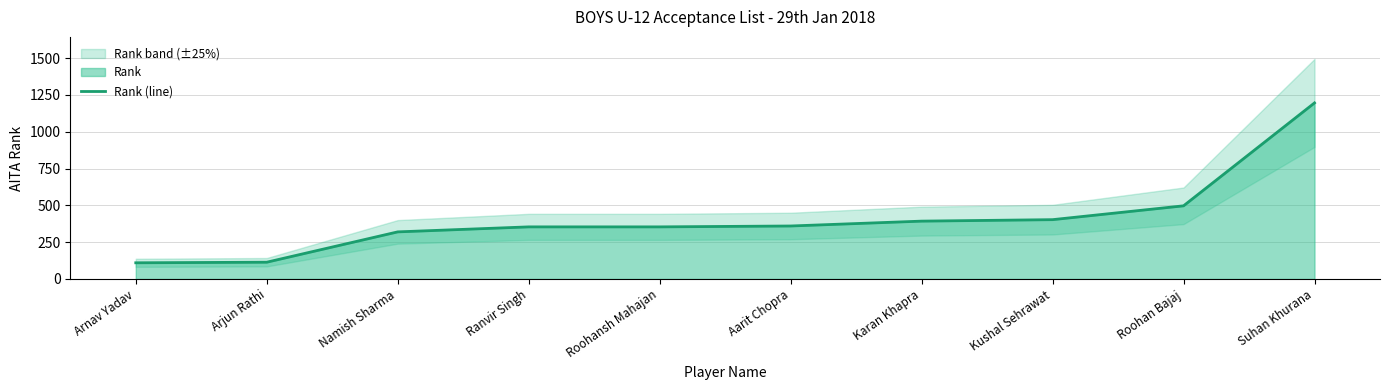

What is the sum of all values?

4101